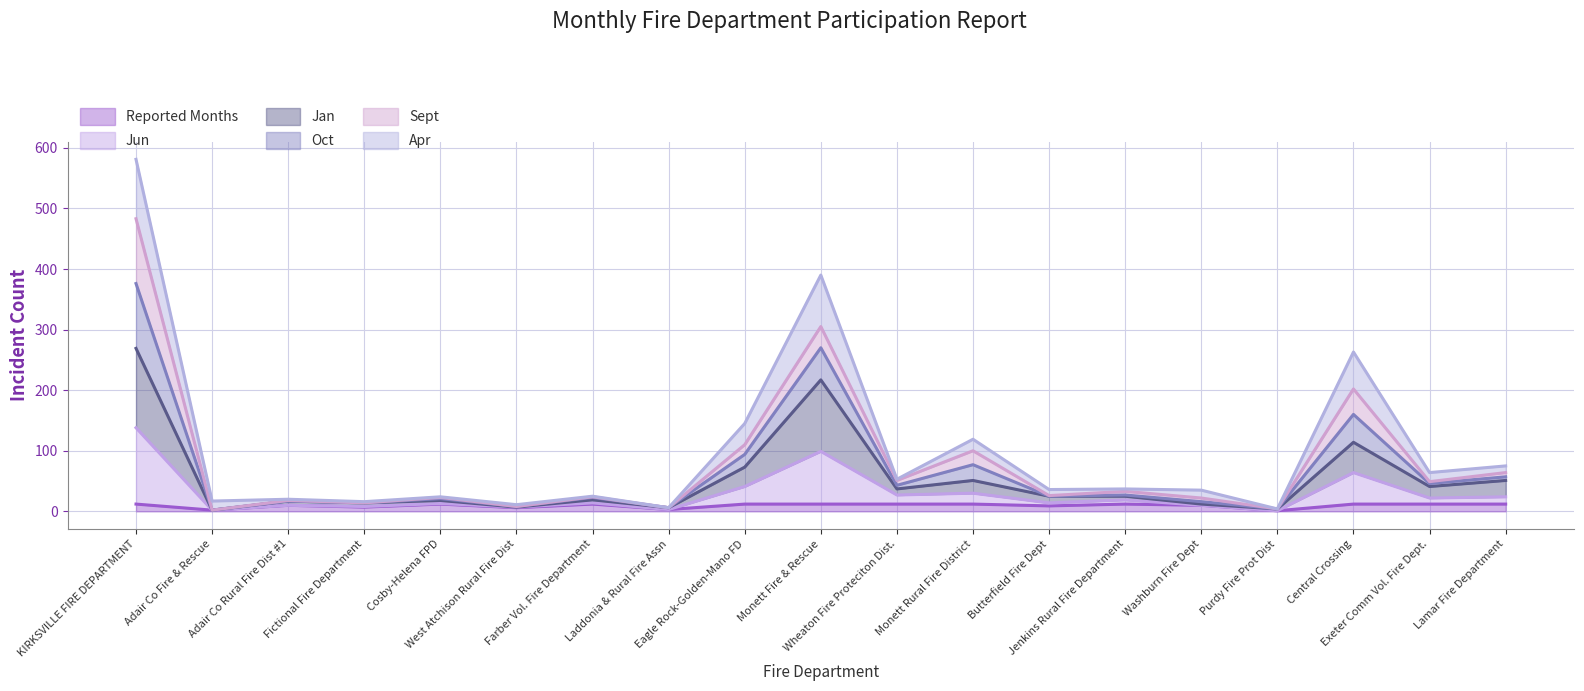

What is the smallest value displayed?

1